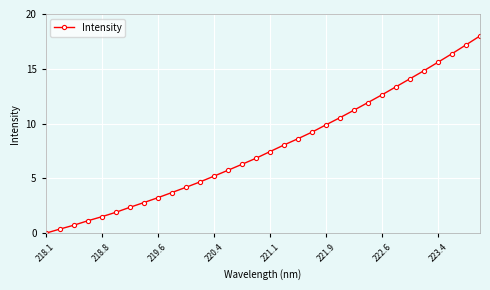

What is the value of the 30th point from the left?

16.4